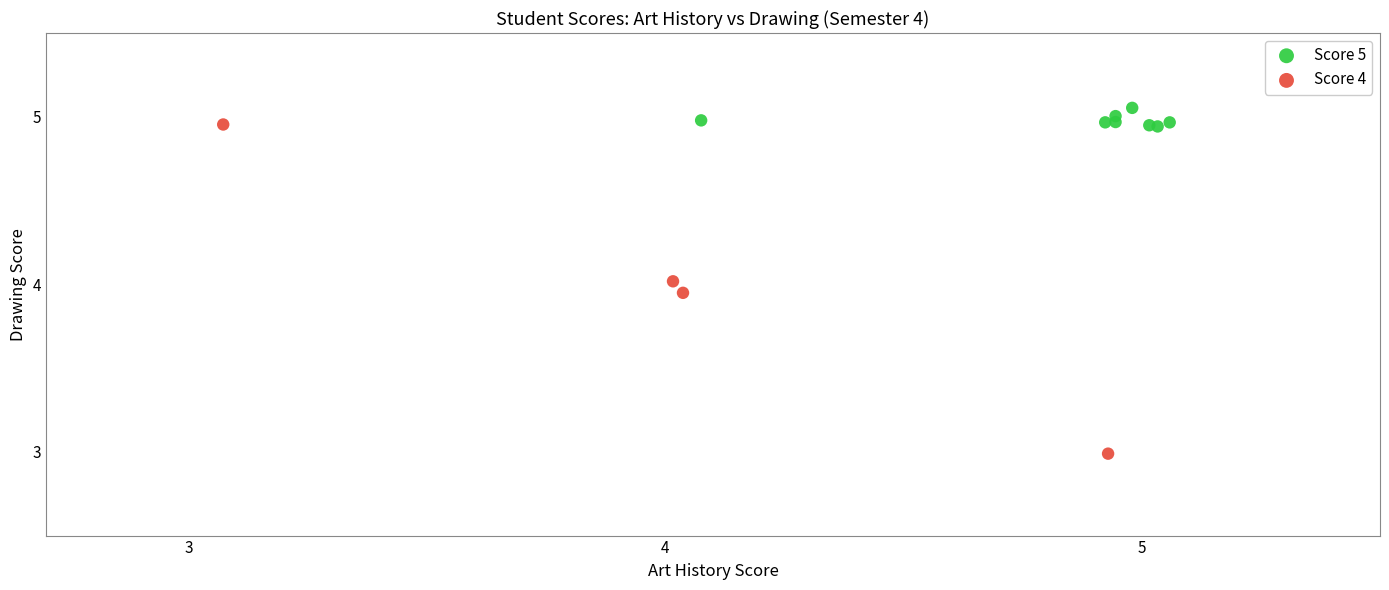

Which series reaches the minimum Y coordinate?

Score 4